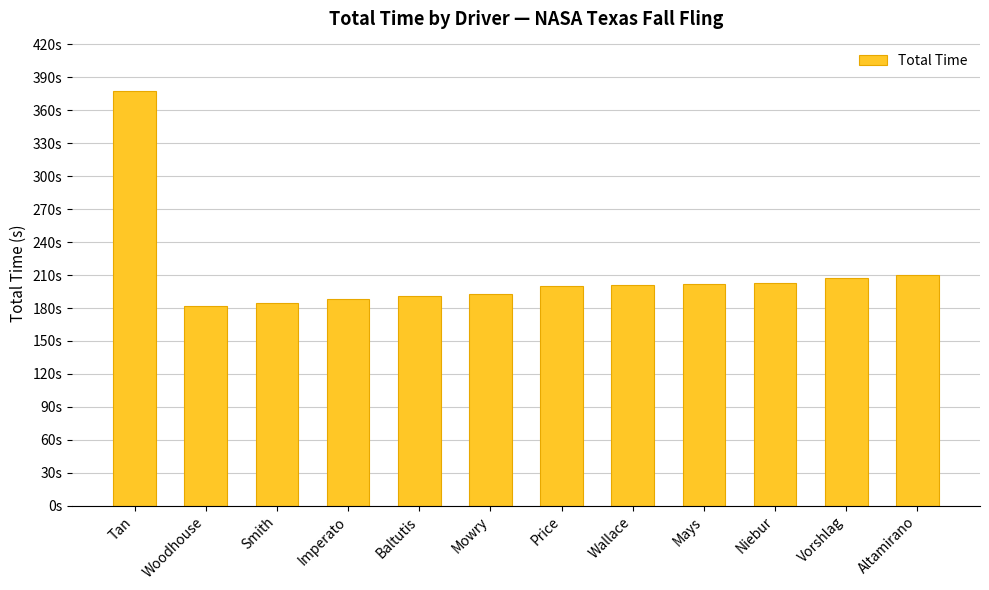

List the labels in order of value, largest first.

Tan, Altamirano, Vorshlag, Niebur, Mays, Wallace, Price, Mowry, Baltutis, Imperato, Smith, Woodhouse